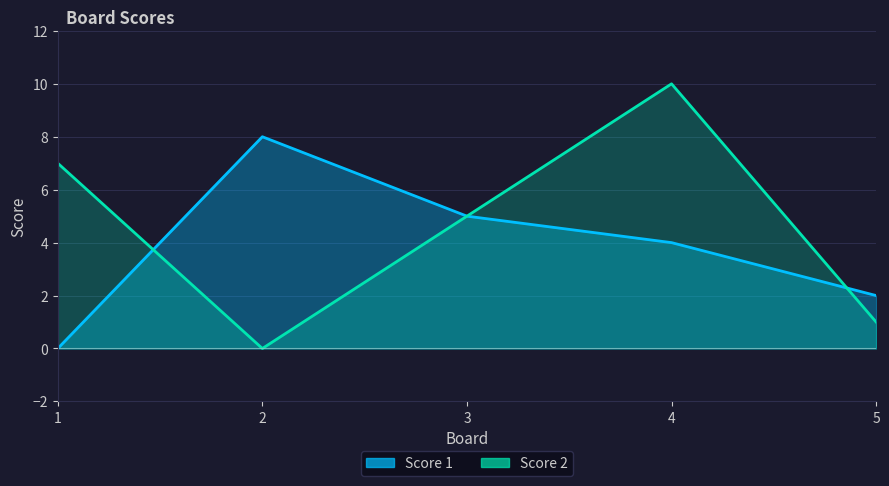

What is the maximum value shown in the chart?

10